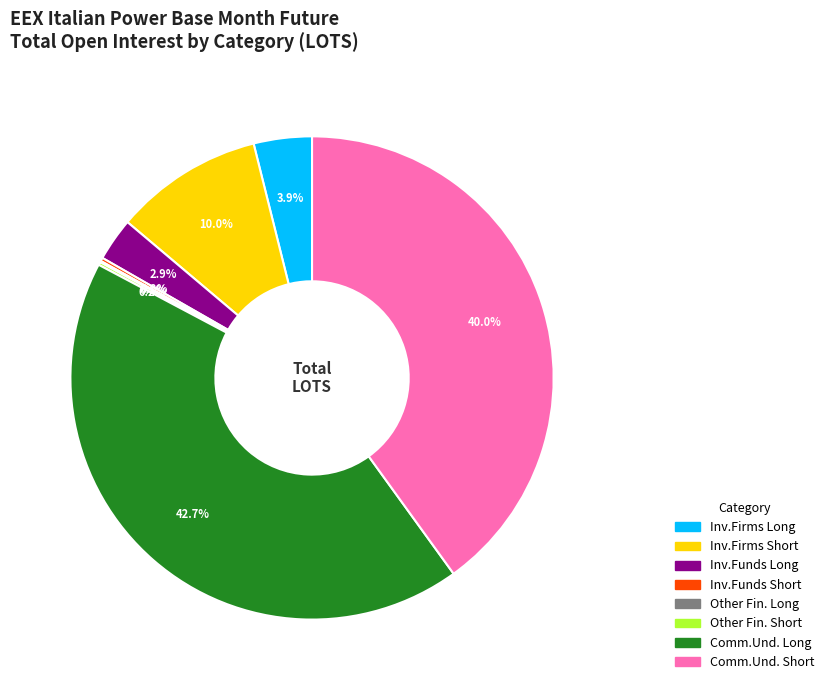

Is there a majority slice in this chart?

No